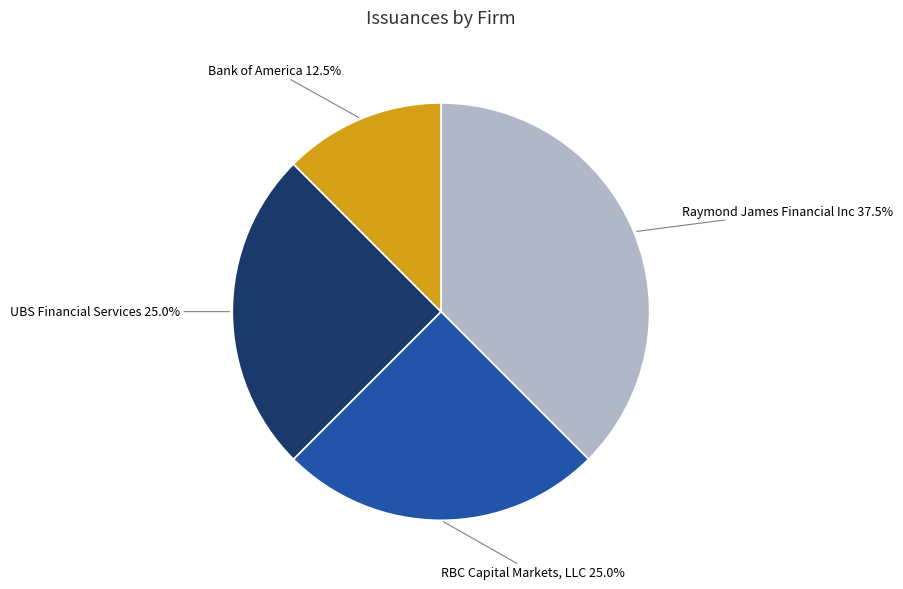

True or false: UBS Financial Services accounts for 25% of the total.

True